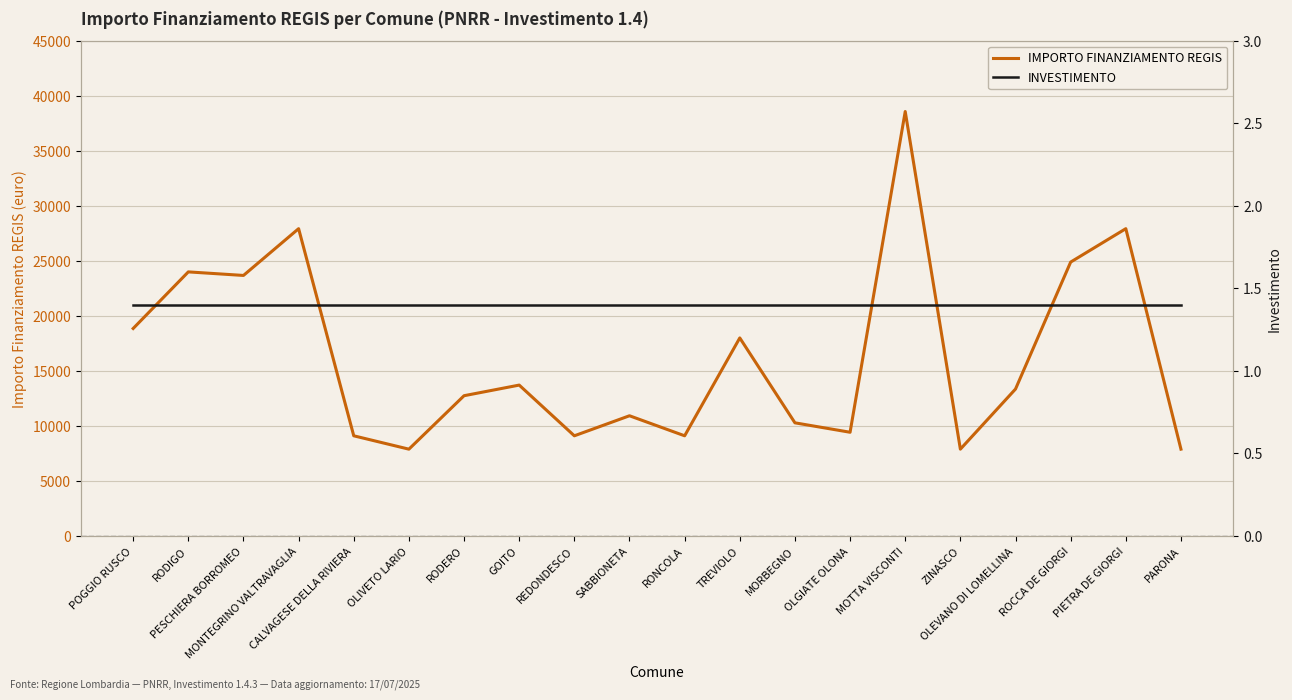

What position from the left is PIETRA DE GIORGI?

19